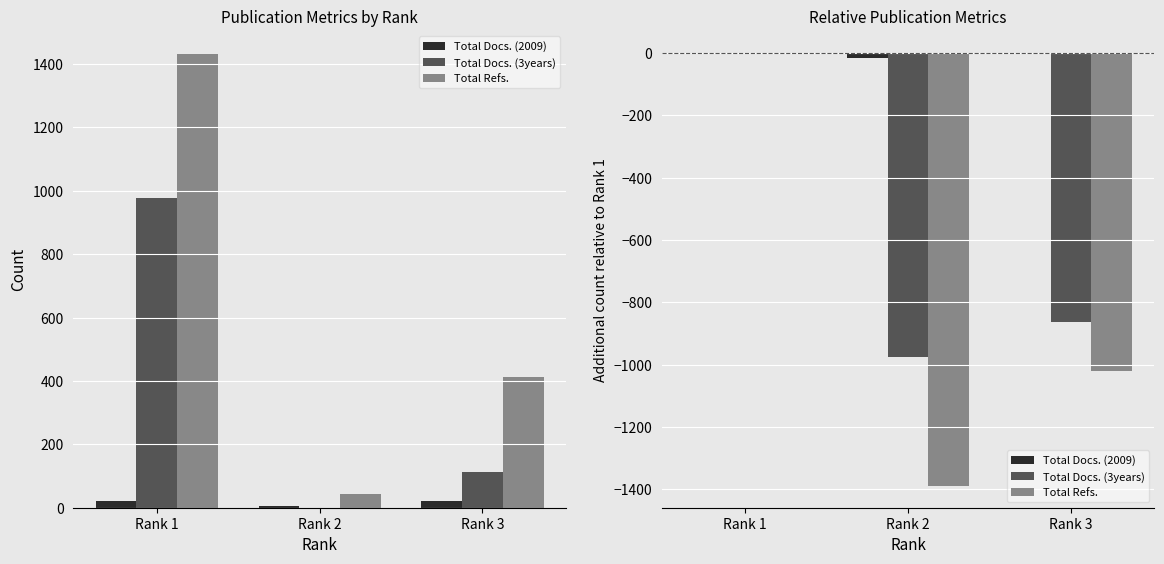

Rank the categories by Total Docs. (2009) value from highest to lowest.

Rank 3, Rank 1, Rank 2